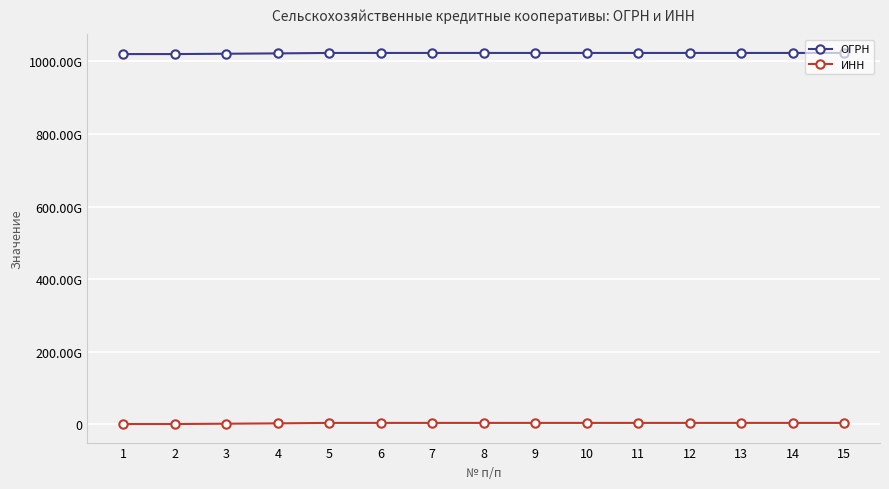

Is this an area chart (filled region under the line)?

No